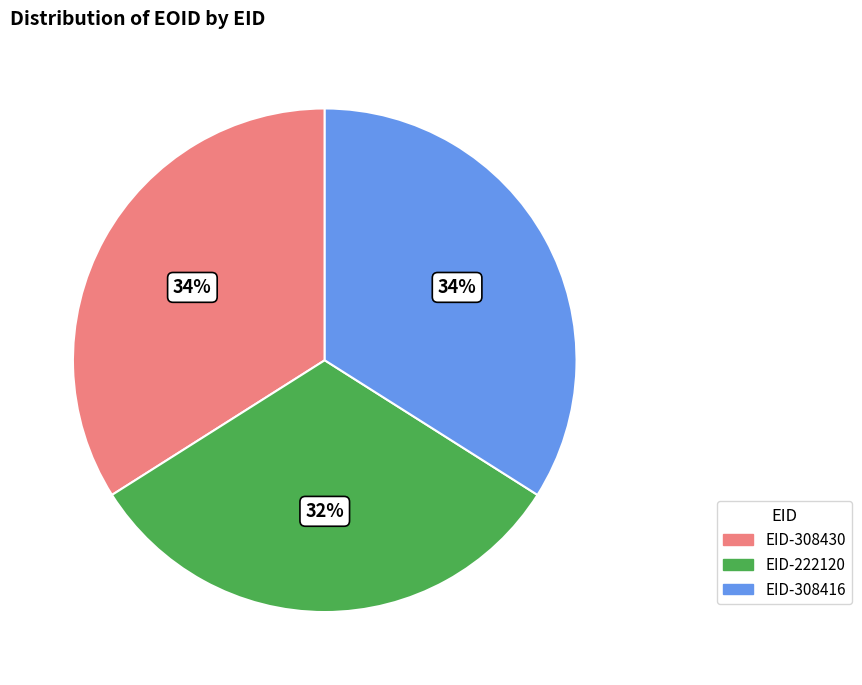

To the nearest percent, what is the combined percentage of EID-308430 and EID-222120?

66%